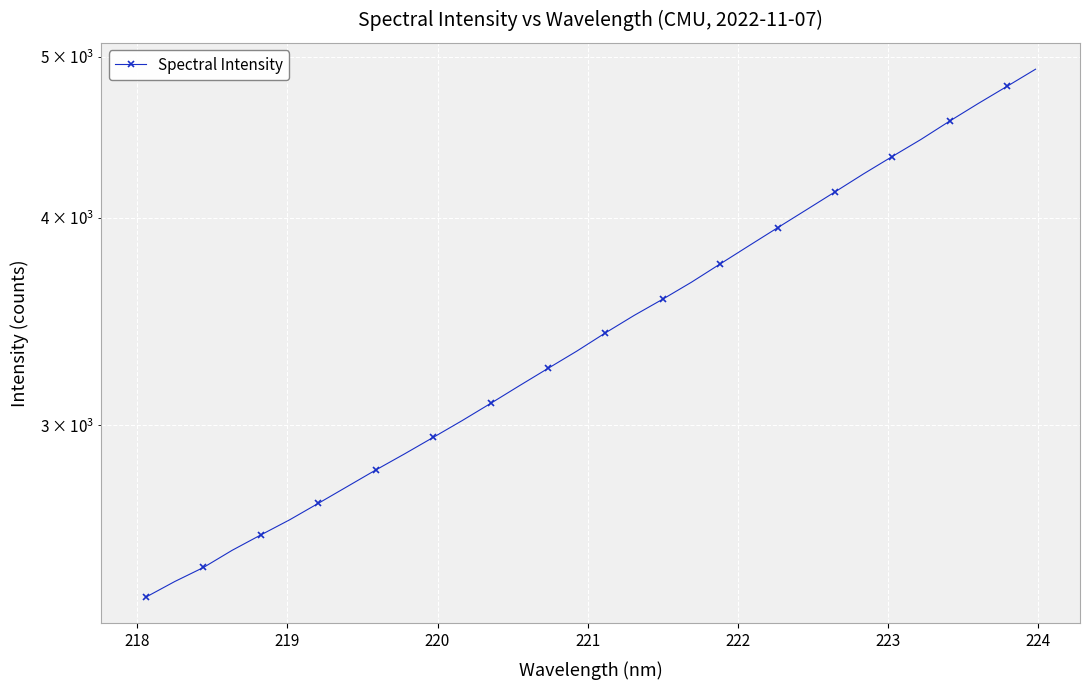

What is the difference between the second highest and minimum values?

2433.7